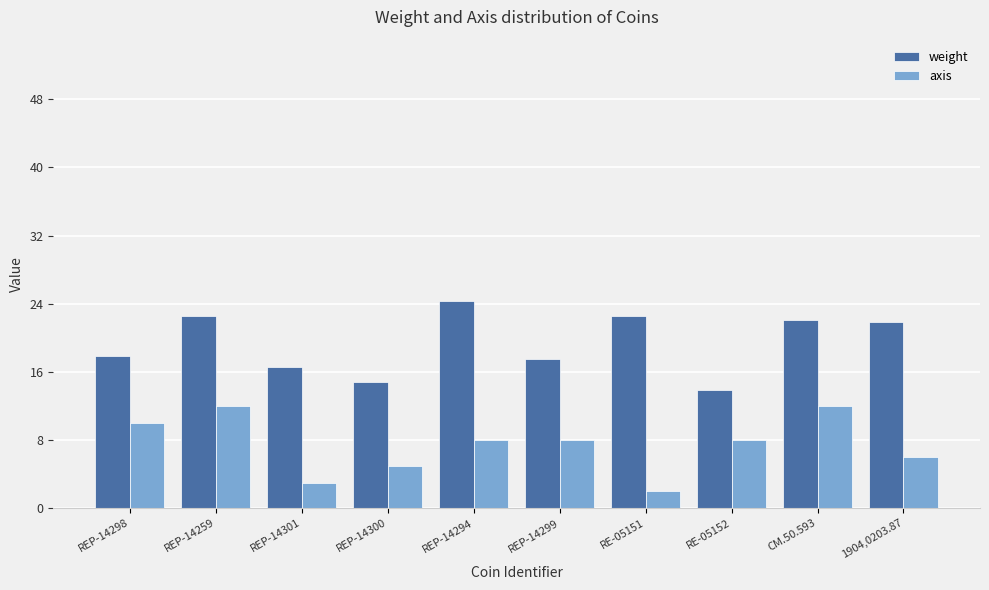

At how many categories does at least one series exceed 10?

10